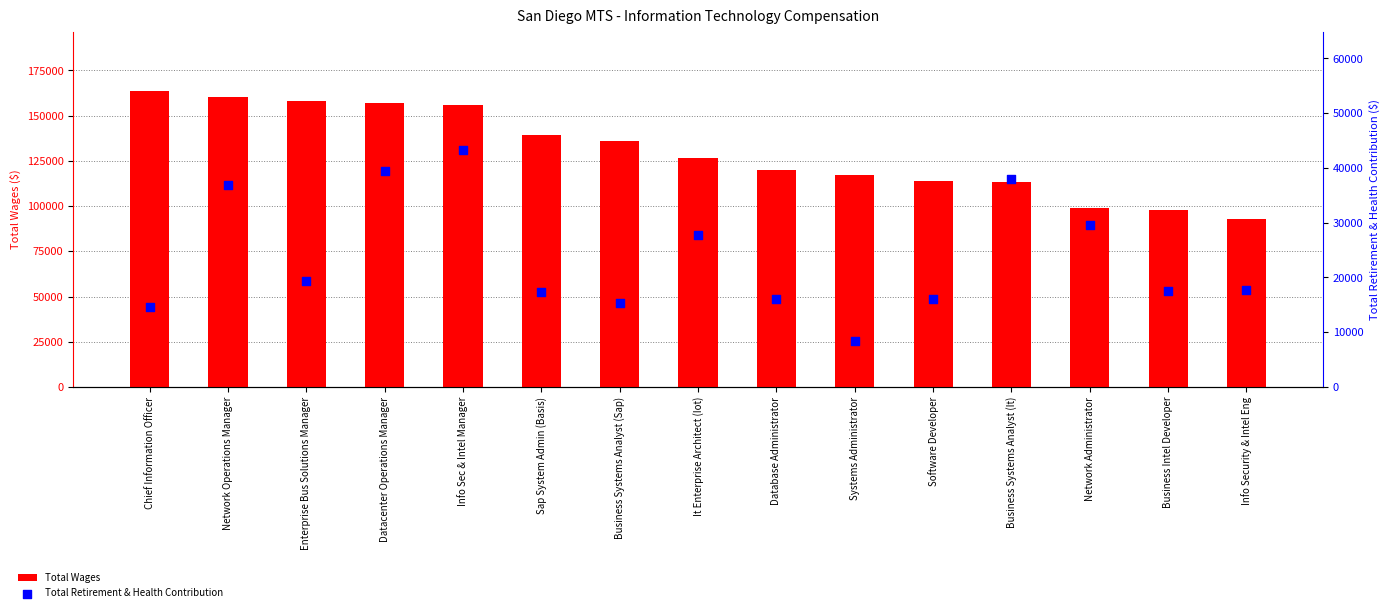

At which category is the sum across all series the highest?

Info Sec & Intel Manager